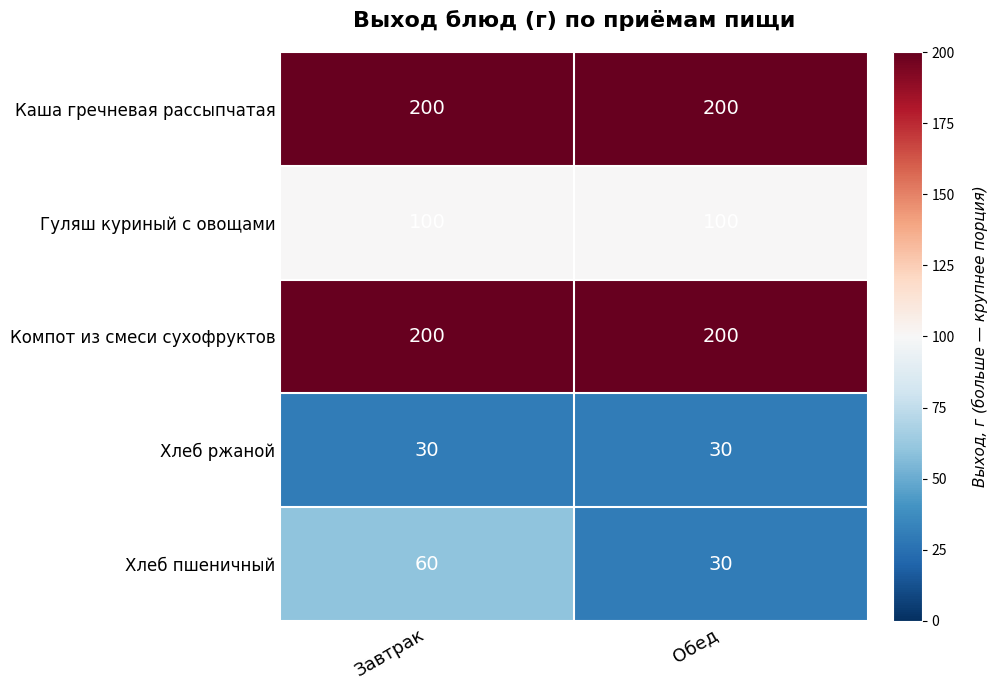

Count the number of categories in the chart.

2